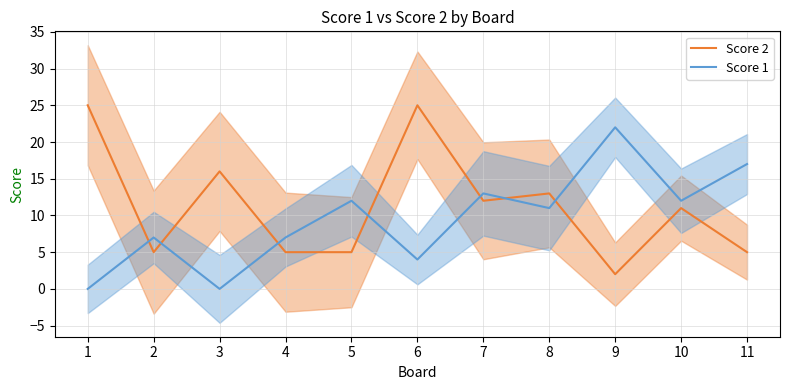

True or false: Score 1 and Score 2 intersect in this chart.

True